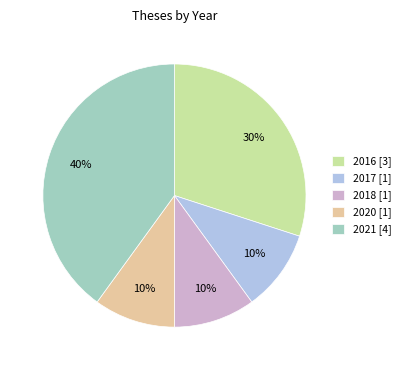

Between 2017 [1] and 2016 [3], which is larger?

2016 [3]